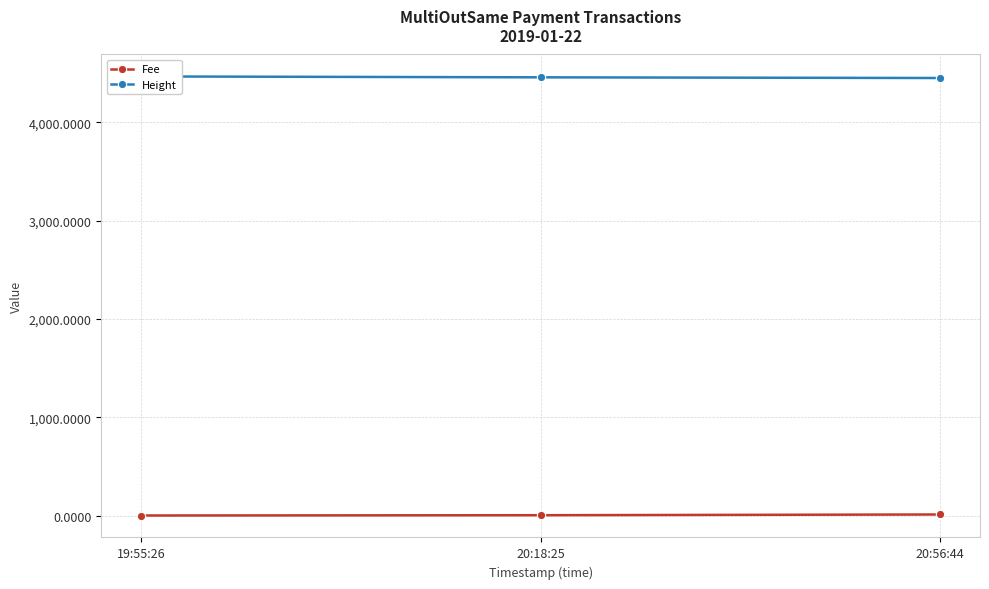

What position from the left is 20:56:44?

3